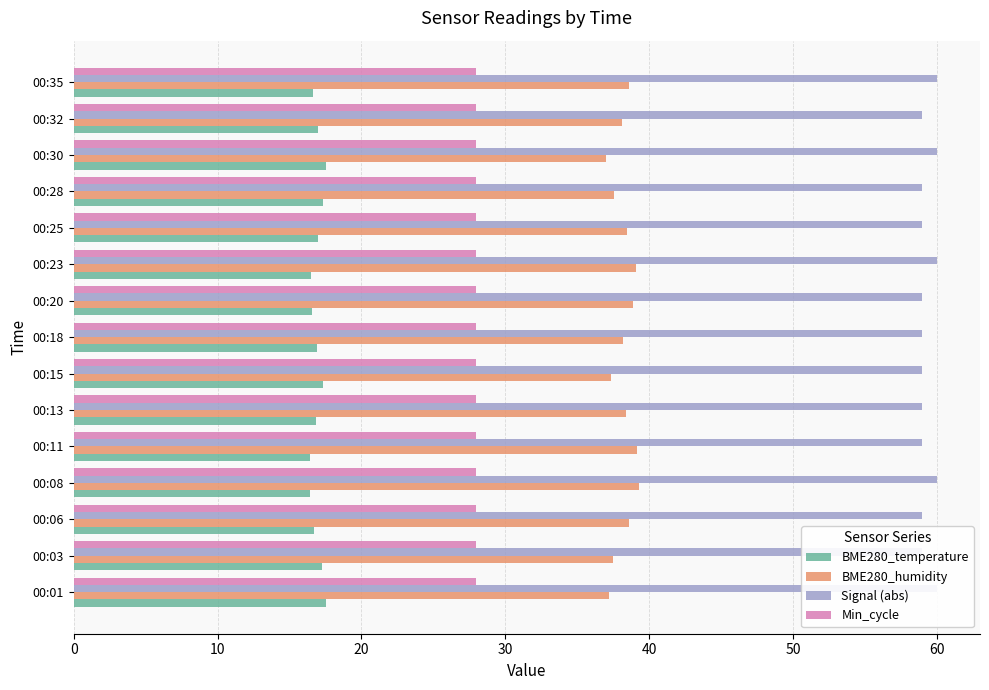

How many bars are there in each group?

4